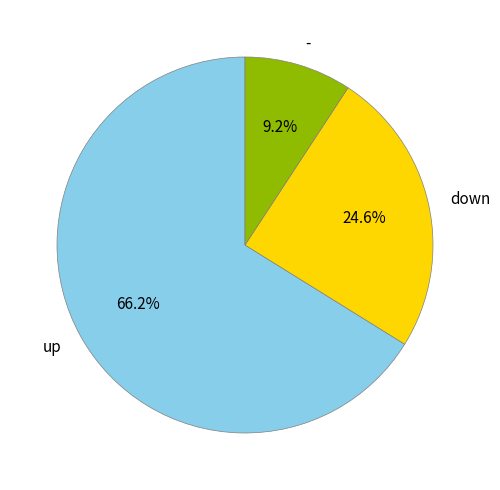

The down slice represents 25% of the pie. True or false?

True